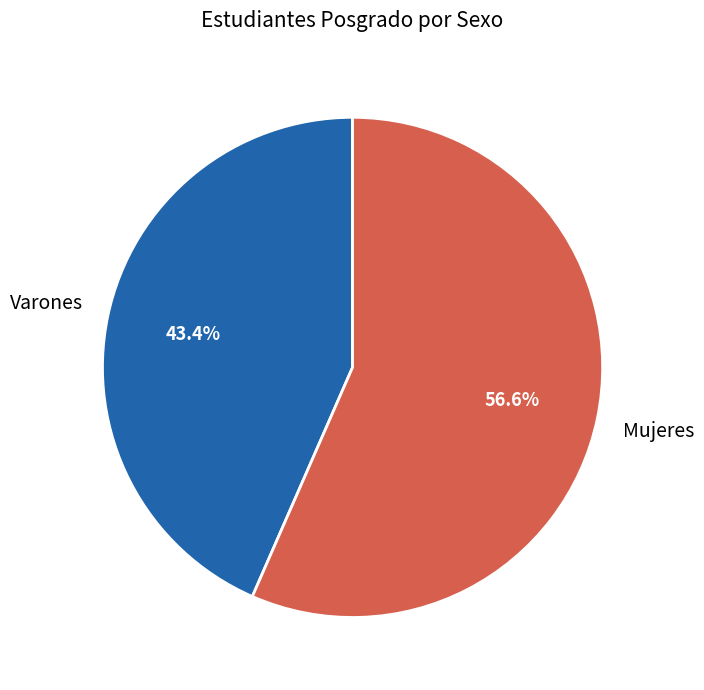

To the nearest percent, what portion does Varones represent?

43%